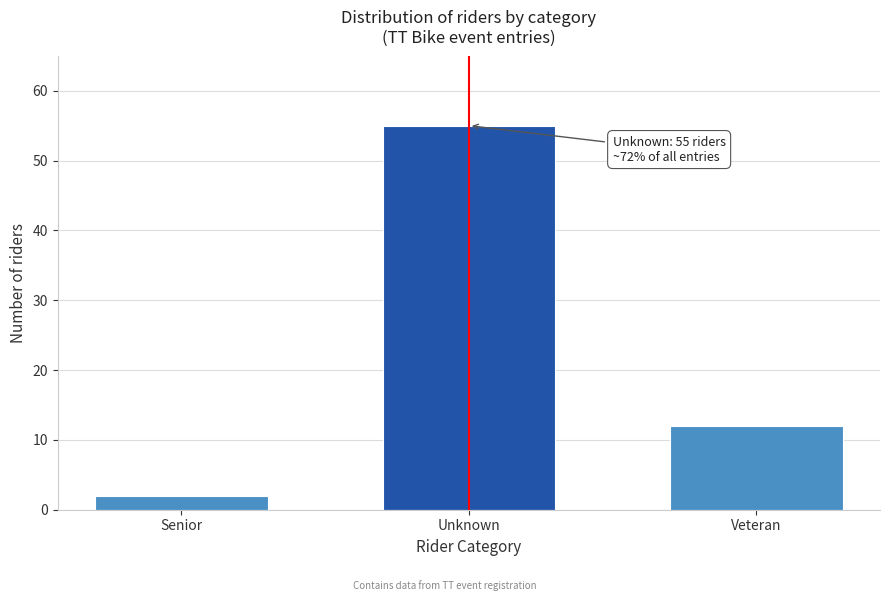

Reading right to left, transcribe all the data shown in this chart.

Veteran=12	Unknown=55	Senior=2